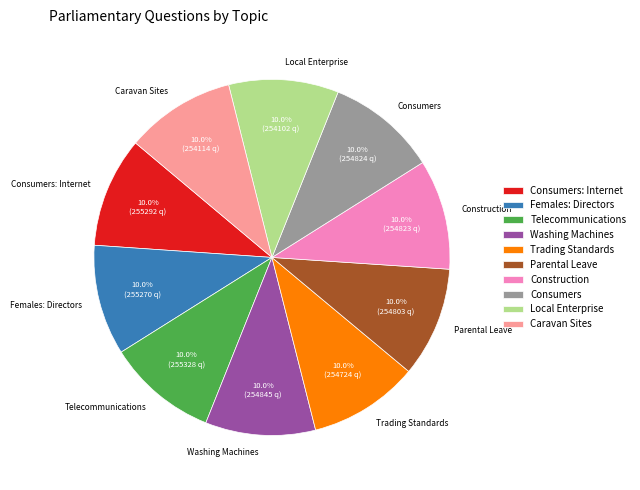

Does Trading Standards represent more than half of the total?

No